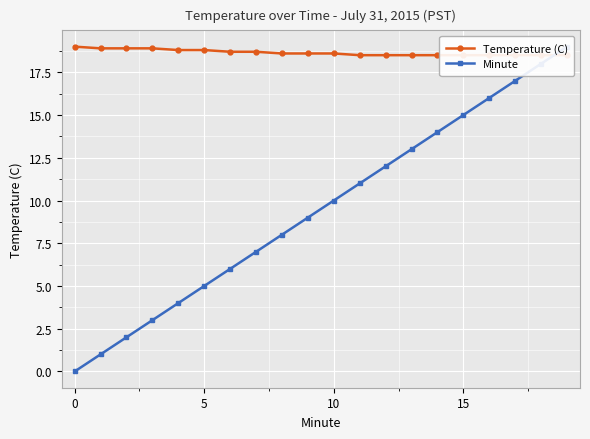

Between 5 and 11, which series saw the biggest shift?

Minute